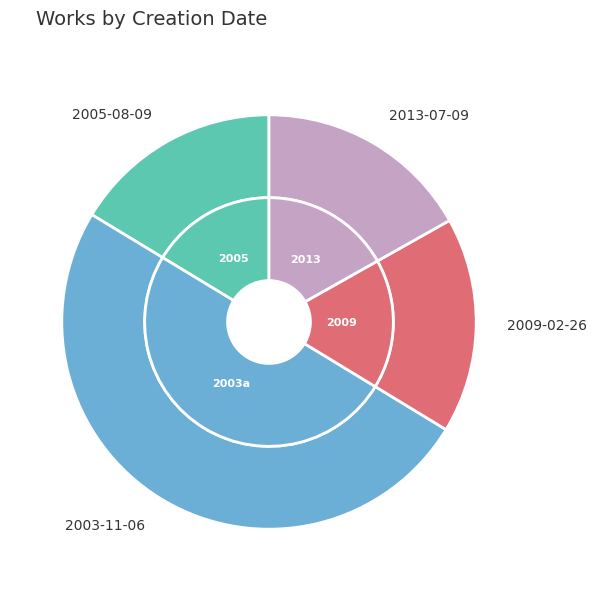

Is there any slice that represents more than half of the pie?

No